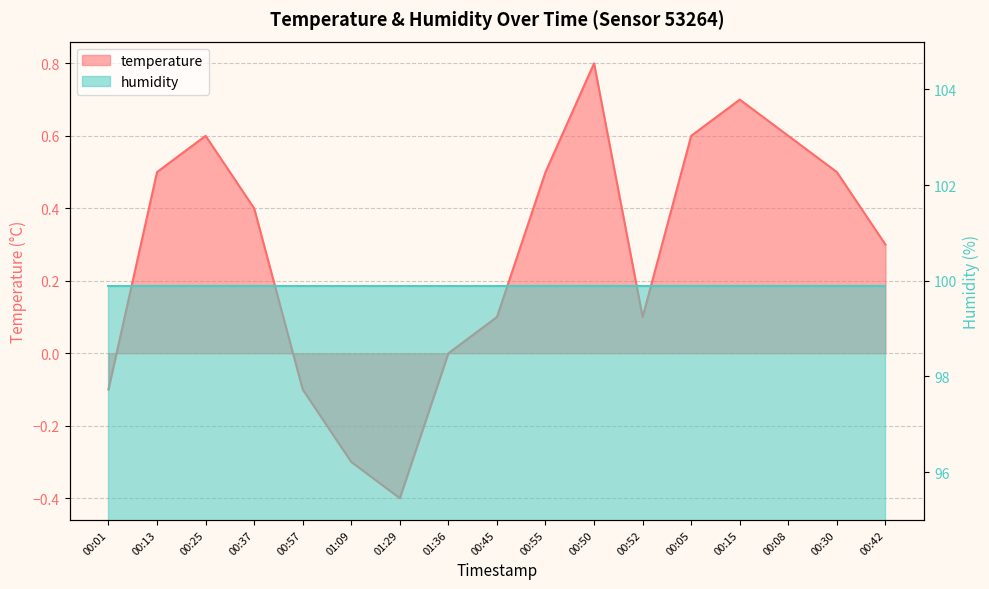

Which label corresponds to the largest value in the chart?

00:50